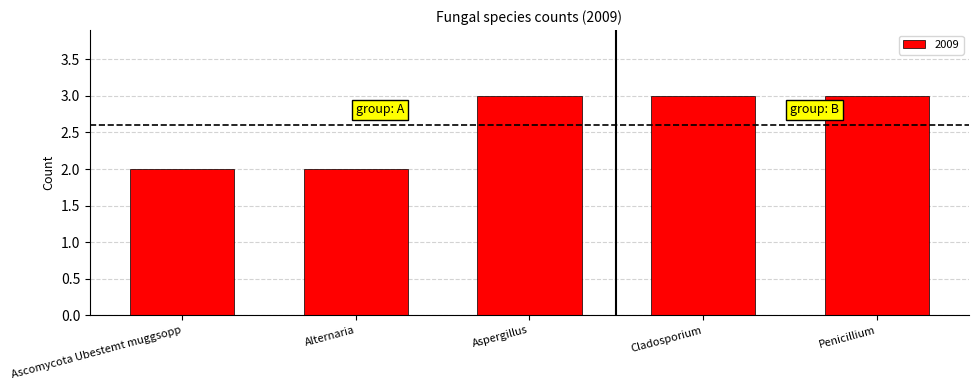

Reading left to right, transcribe all the data shown in this chart.

Ascomycota Ubestemt muggsopp=2	Alternaria=2	Aspergillus=3	Cladosporium=3	Penicillium=3